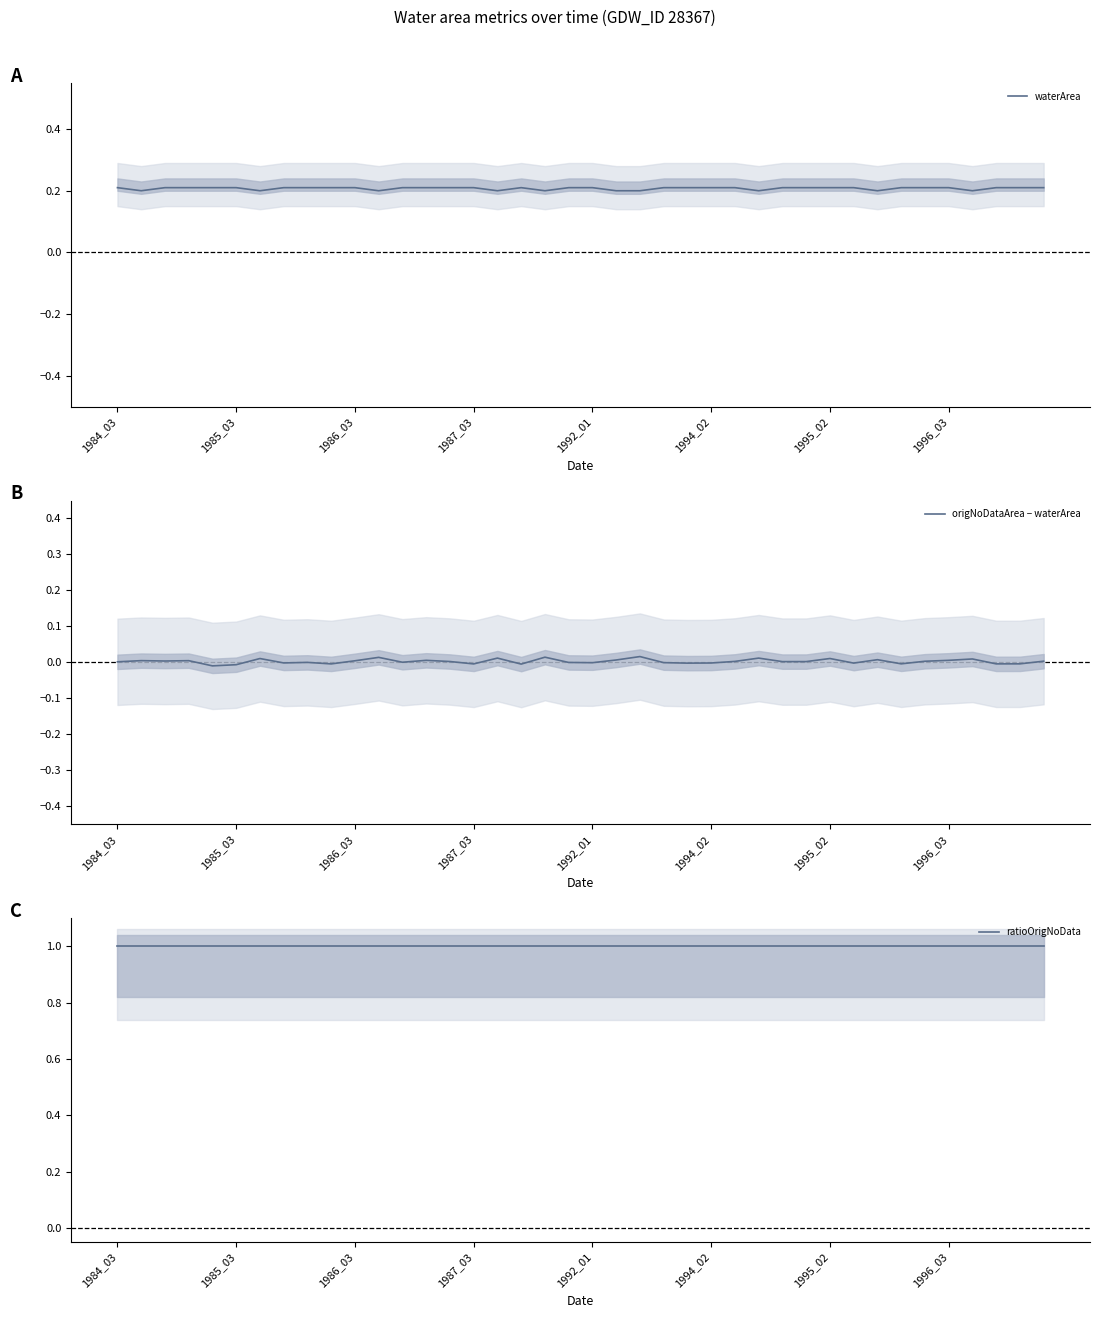

Between 14 and 27, which series saw the biggest shift?

waterArea